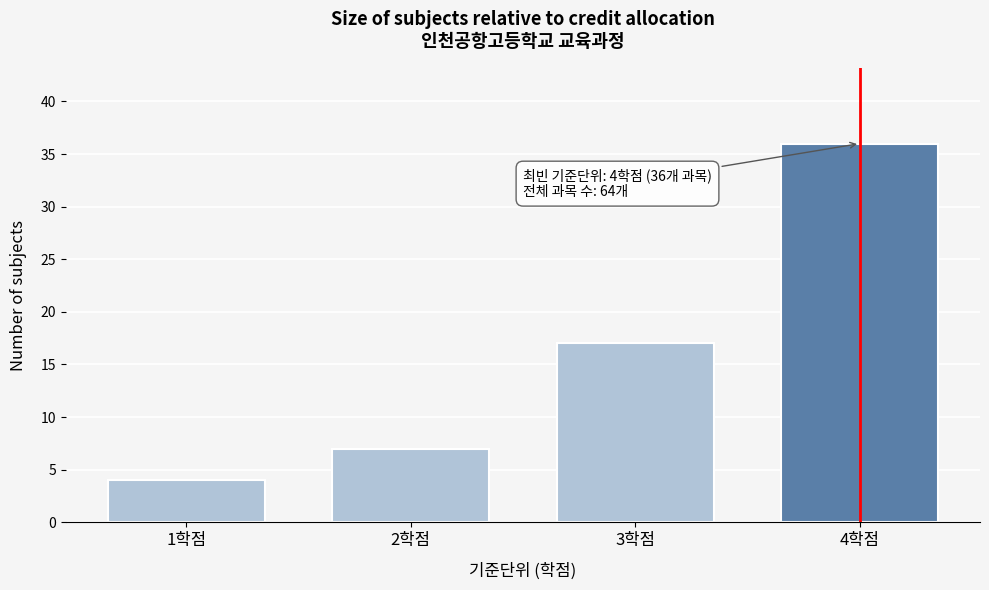

Reading right to left, transcribe all the data shown in this chart.

36	17	7	4